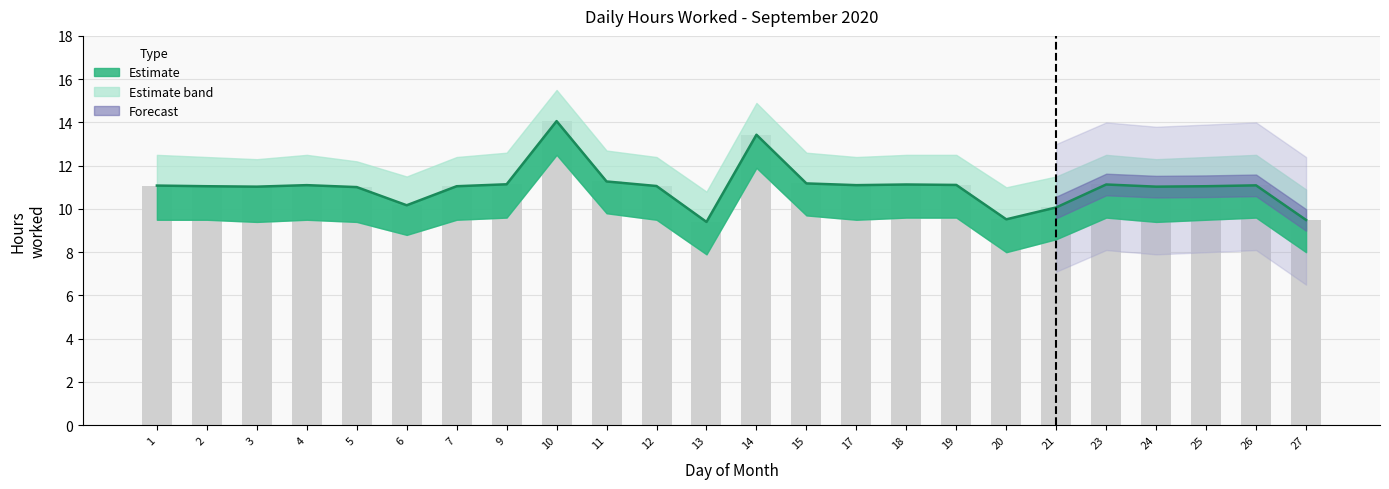

Reading left to right, what are all the values shown in this chart?

11.1	11.1	11.0	11.1	11.0	10.2	11.1	11.1	14.1	11.3	11.1	9.4	13.4	11.2	11.1	11.1	11.1	9.5	10.1	11.1	11.0	11.1	11.1	9.5